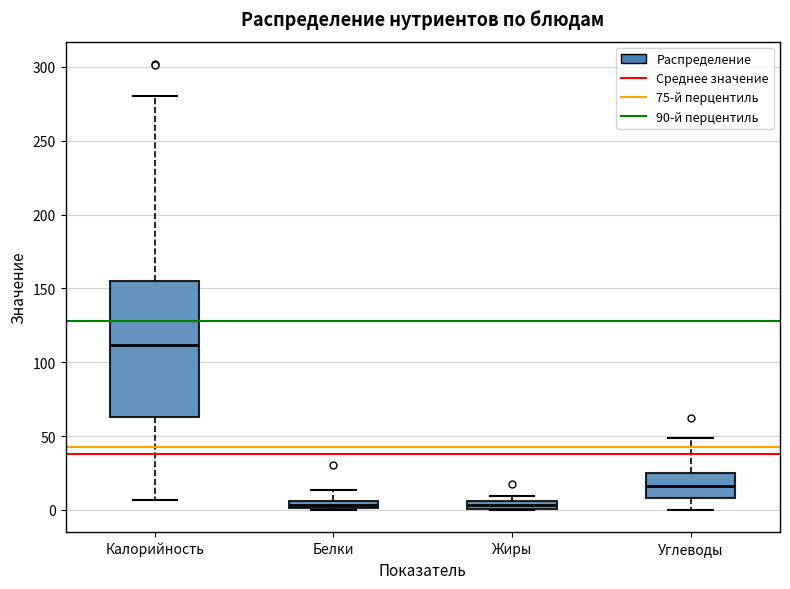

Where does the upper whisker of the box for Калорийность end on the y-axis? The values are not printed on the chart, so give them approximately, as read against the axis.

280